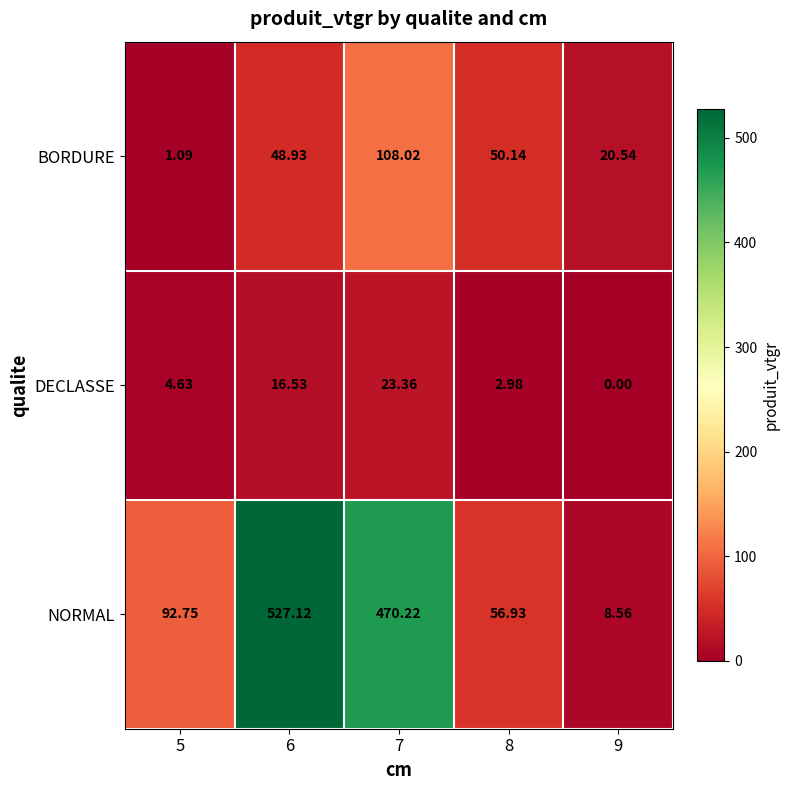

Rank the series by their maximum value, from lowest to highest.

DECLASSE, BORDURE, NORMAL